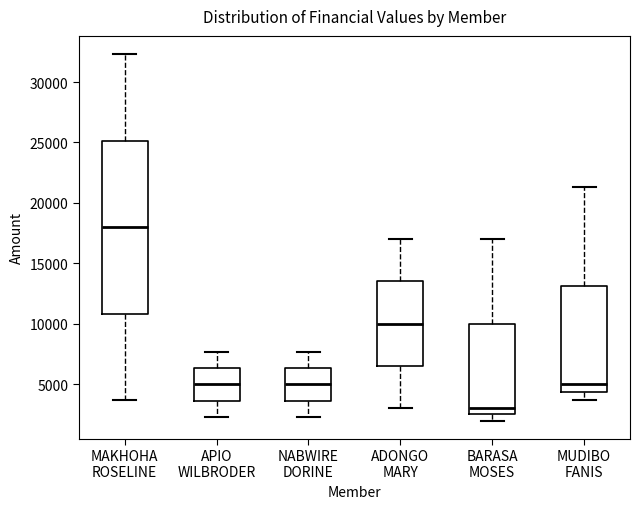

Which box has the lowest median line?

BARASA MOSES